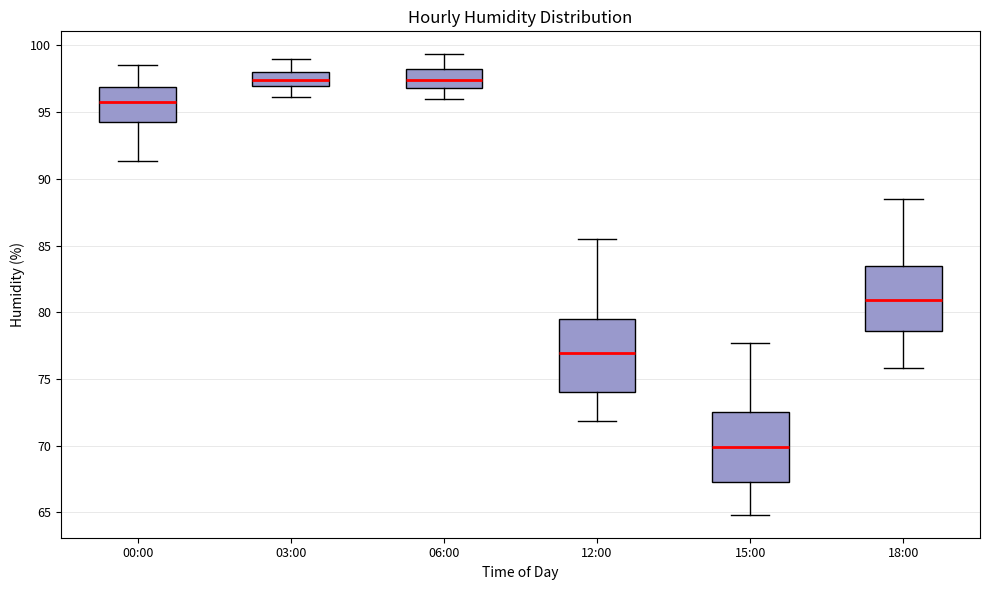

Where is the upper edge of the box for 03:00 on the y-axis? The values are not printed on the chart, so give them approximately, as read against the axis.

98.0